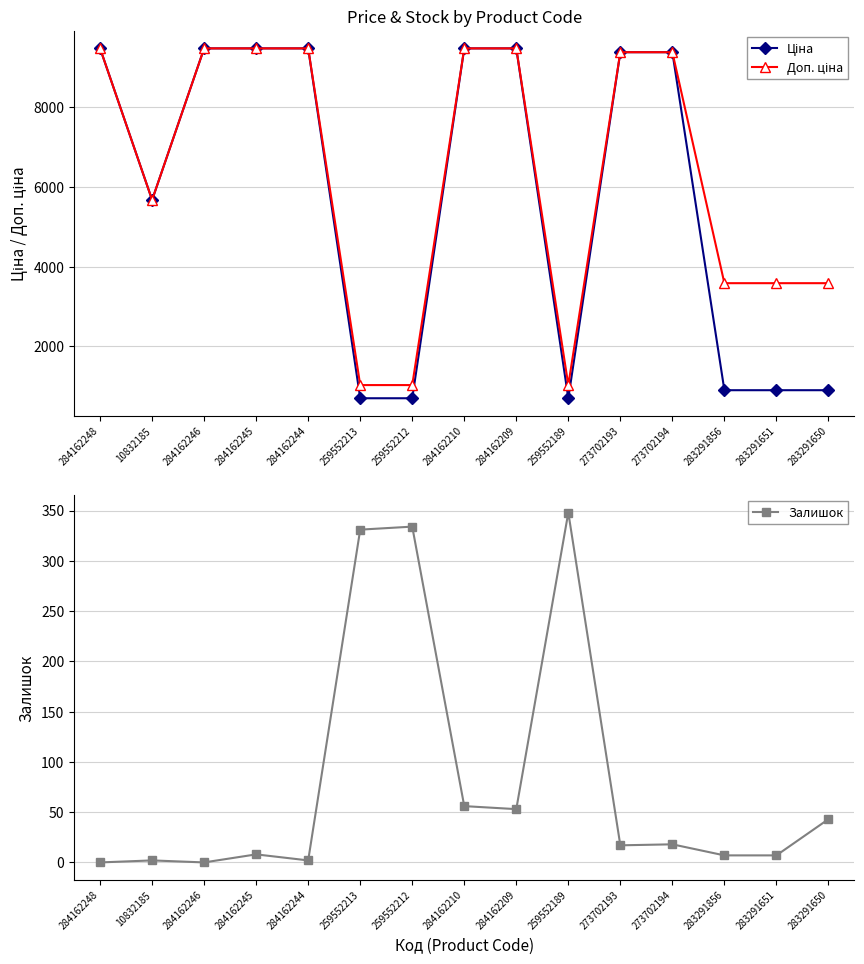

How many interior local peaks does the Залишок series have?

5